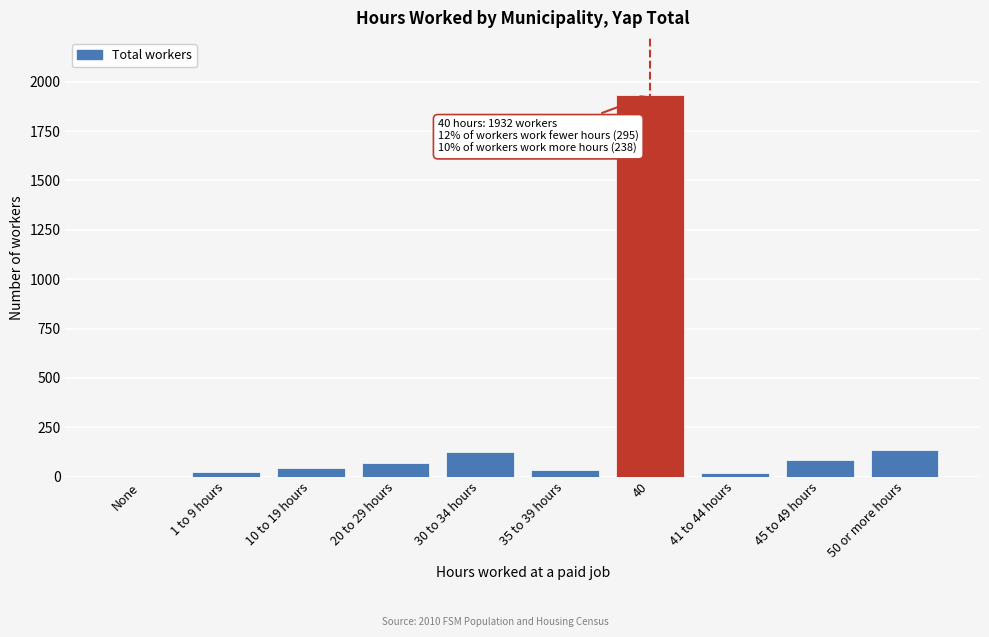

Which has a higher value, None or 30 to 34 hours?

30 to 34 hours